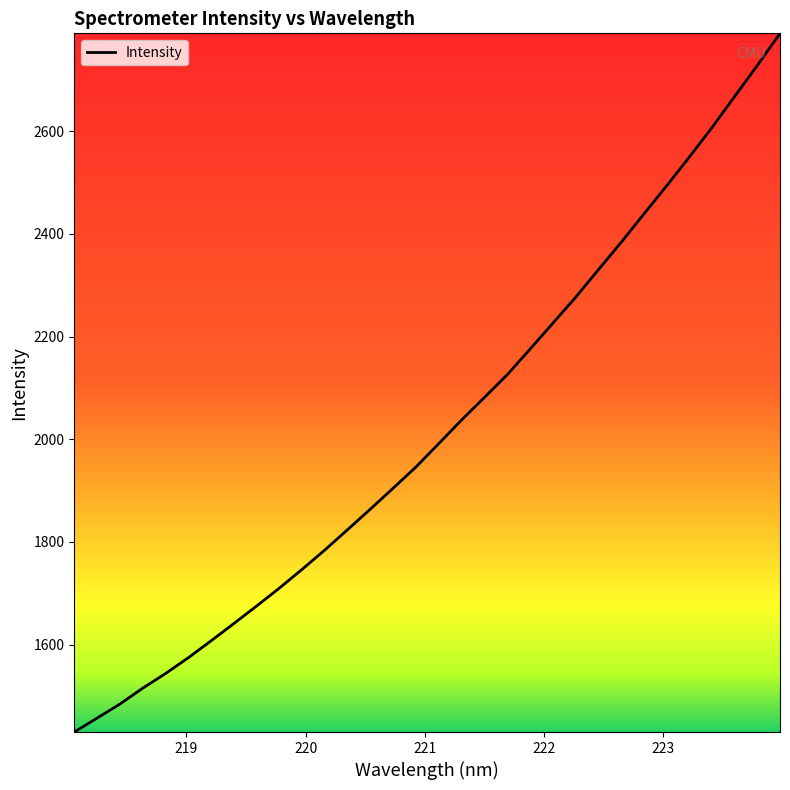

How many values exceed 1991?

16